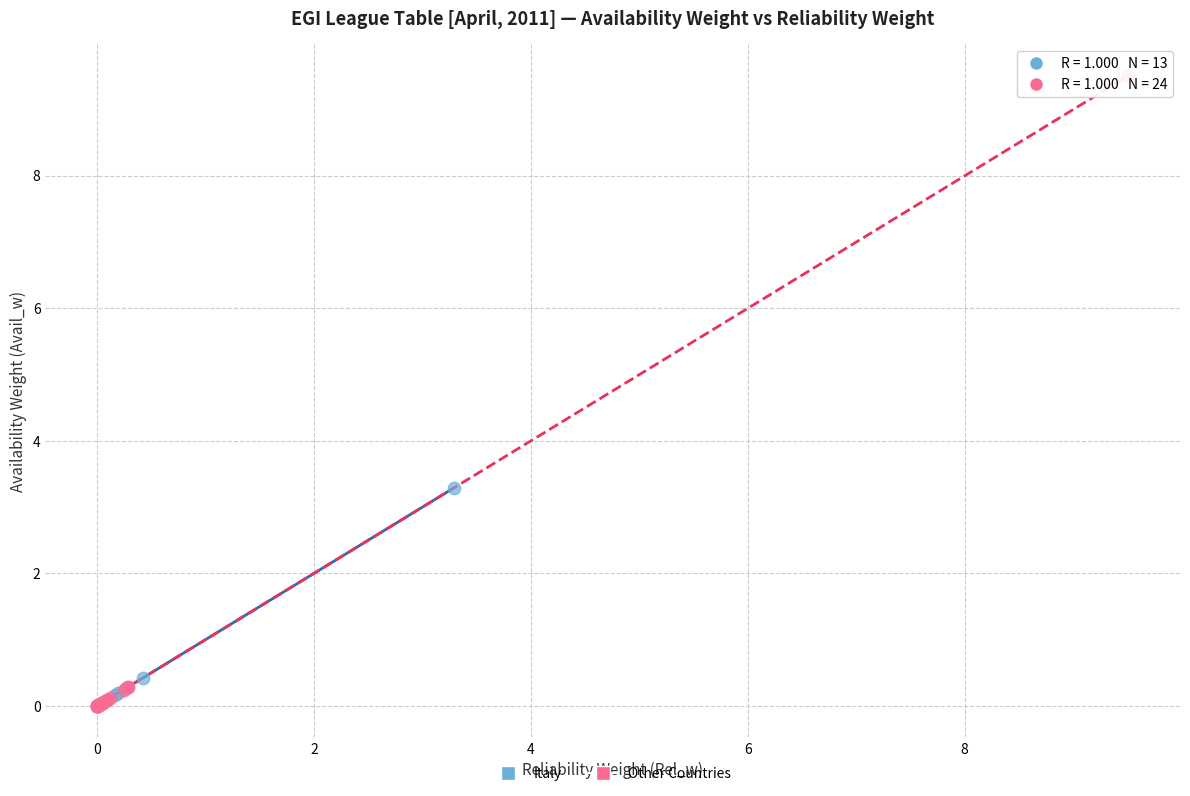

Which series has the largest Y range (max minus min)?

Other Countries